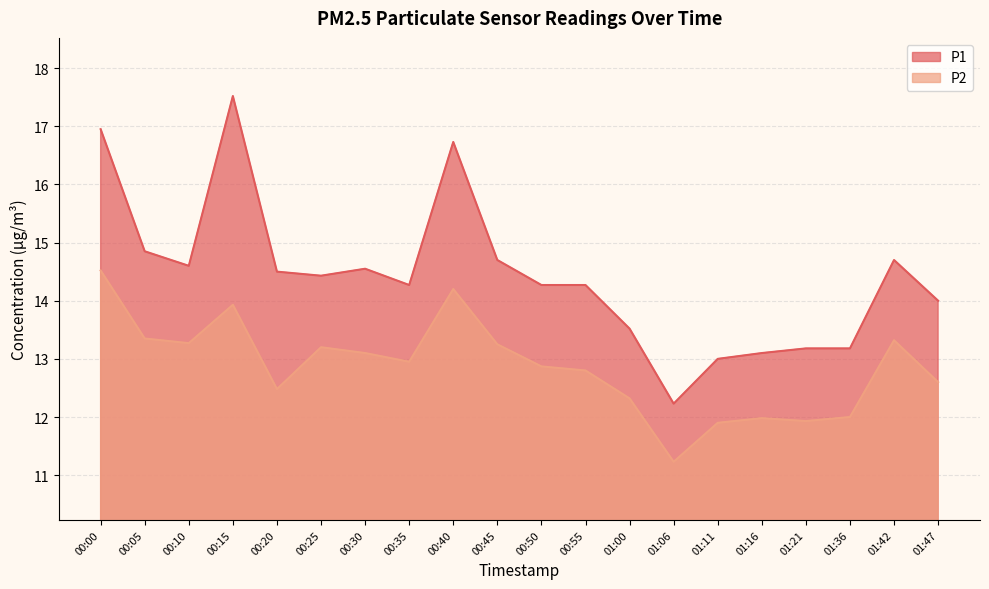

True or false: P2 and P1 cross at least once.

False